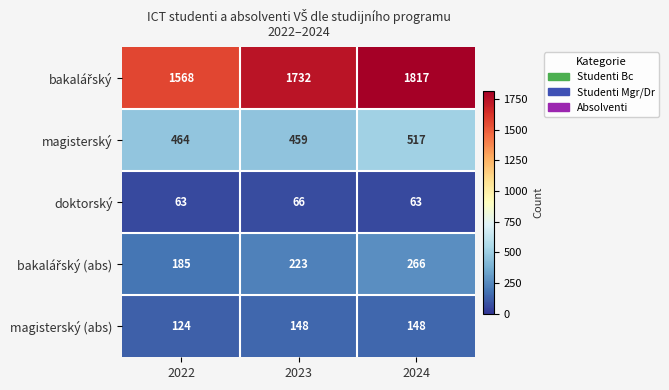

At which category does the chart reach its peak across all series?

2024